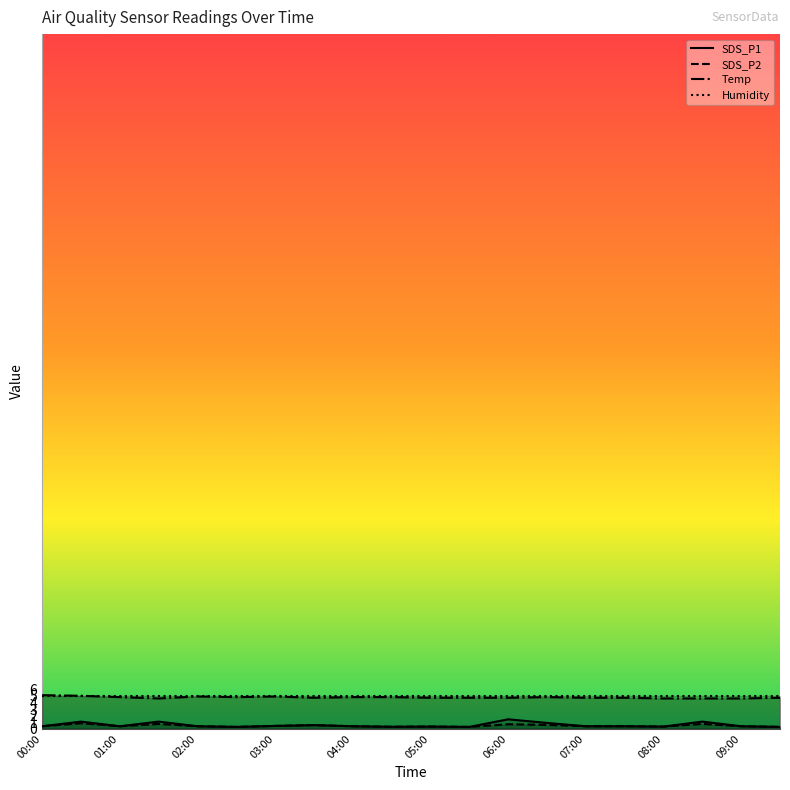

What value does the Temp series have at 05:00?

4.7